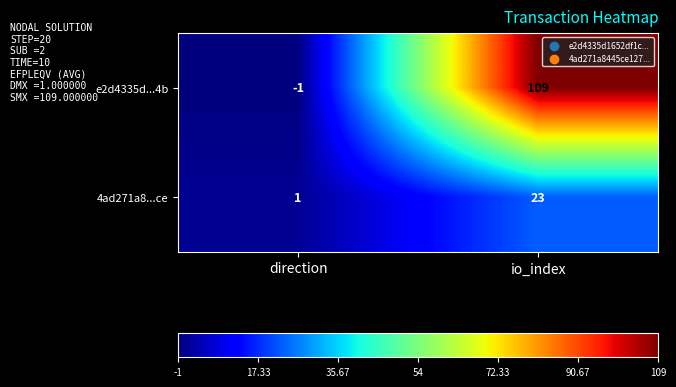

True or false: e2d4335d...4b has a value of 167 at io_index.

False